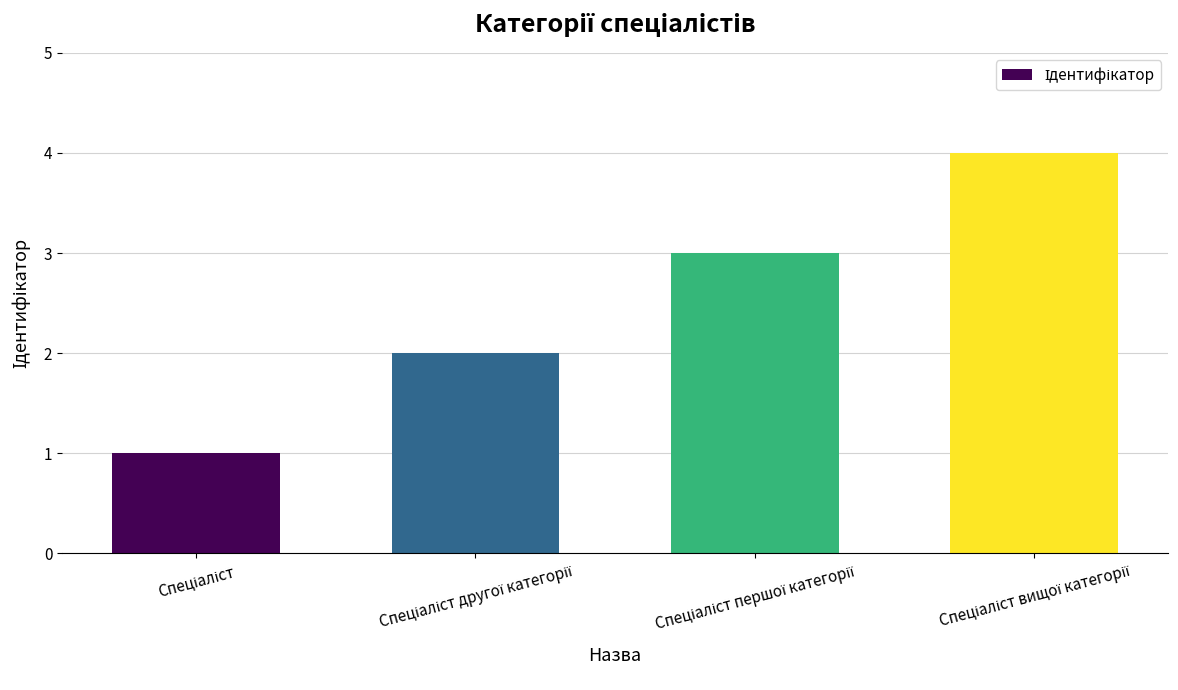

How many bars are there in total?

4